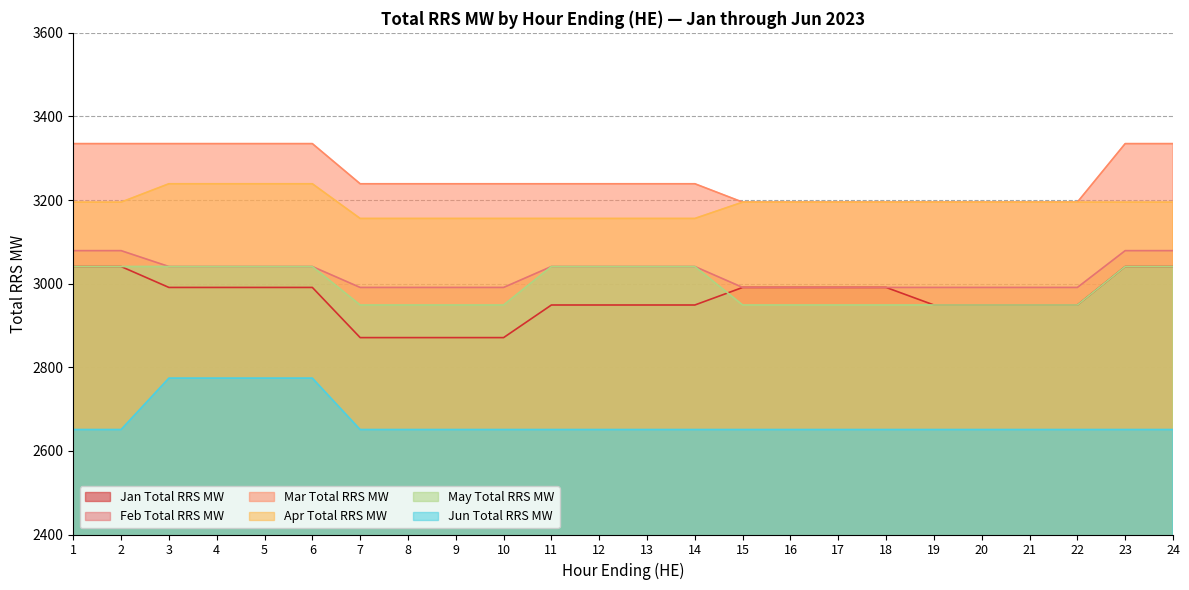

What is the average value of the Jan Total RRS MW series?

2965